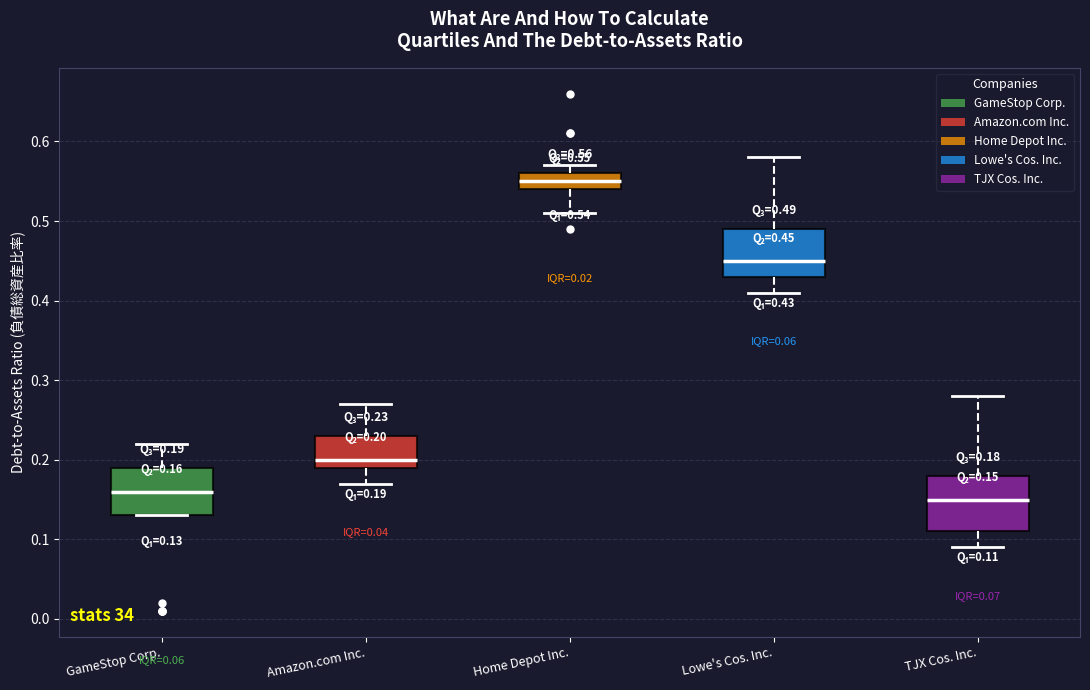

Which box's median line is the lowest?

TJX Cos. Inc.